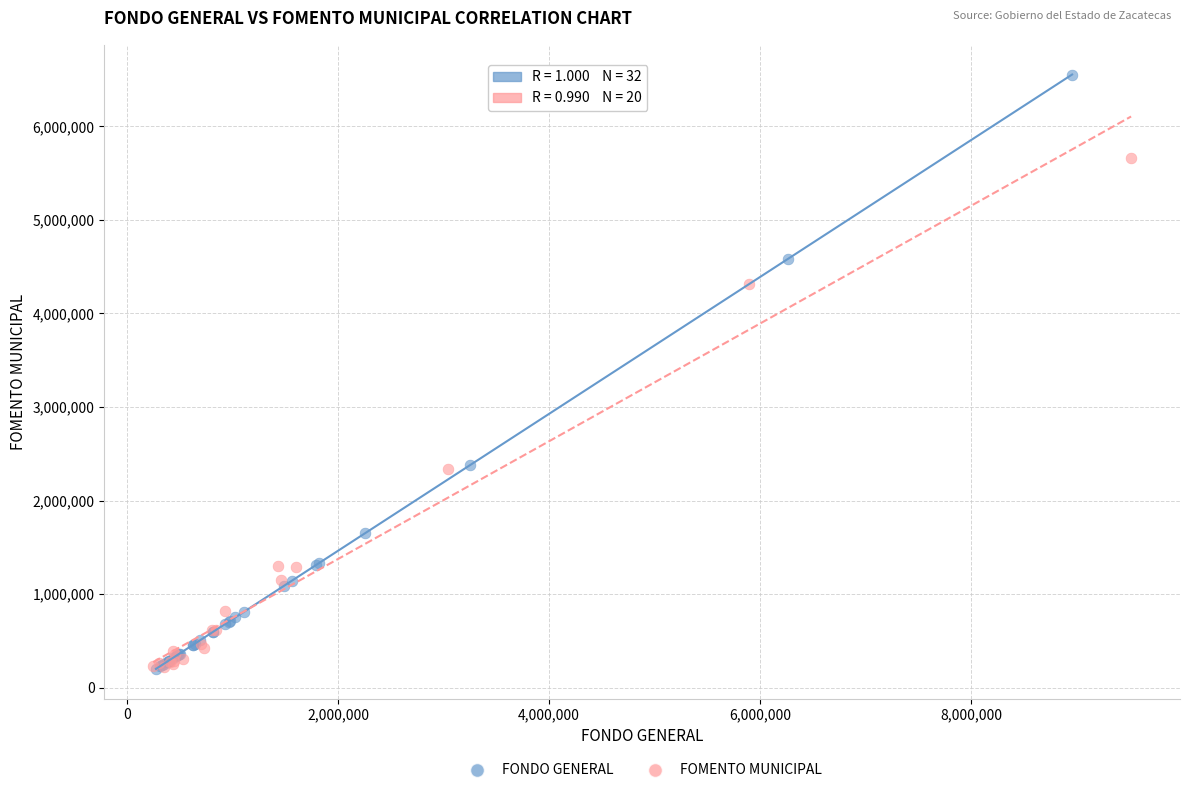

Which series has the largest Y range (max minus min)?

FONDO GENERAL